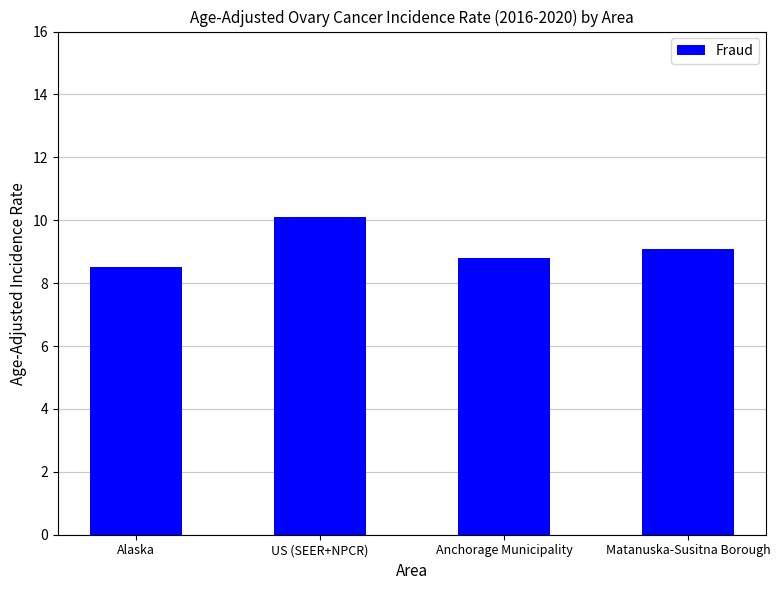

List the labels in order of value, smallest first.

Alaska, Anchorage Municipality, Matanuska-Susitna Borough, US (SEER+NPCR)